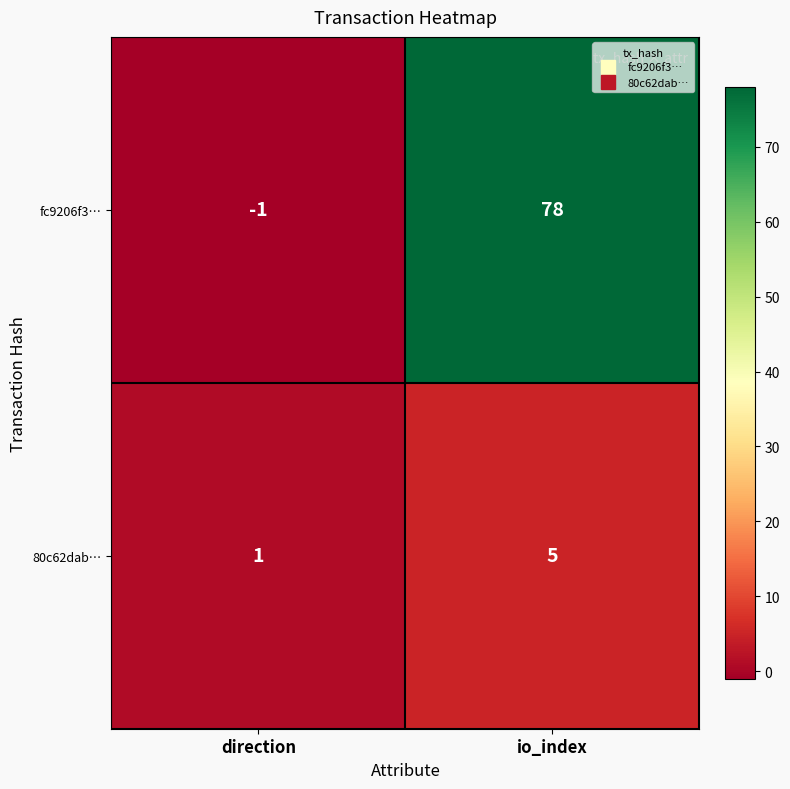

Which category has the highest value across all series?

io_index